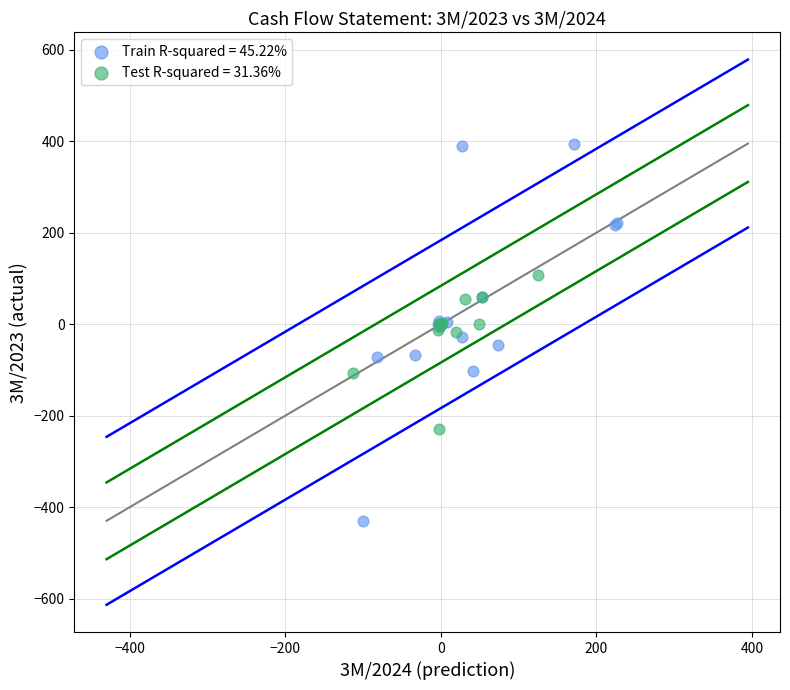

Which series contains the lowest Y value?

Train R-squared = 45.22%